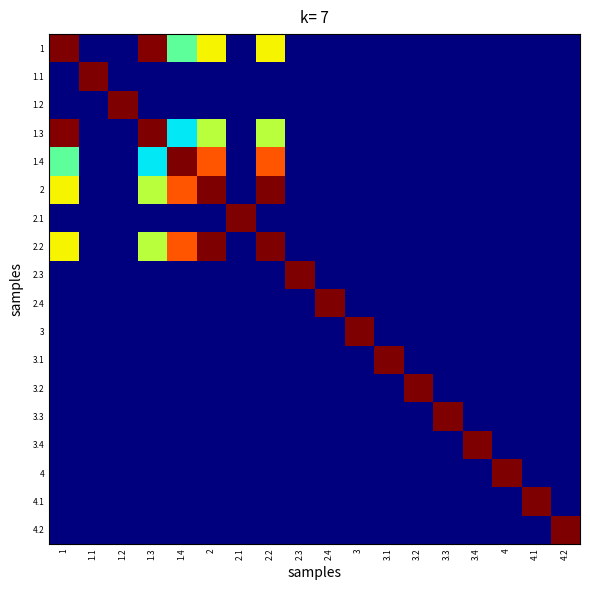

At 2.2, list the series in order from largest to smallest.

2, 2.2, 1.4, 1, 1.3, 1.1, 1.2, 2.1, 2.3, 2.4, 3, 3.1, 3.2, 3.3, 3.4, 4, 4.1, 4.2